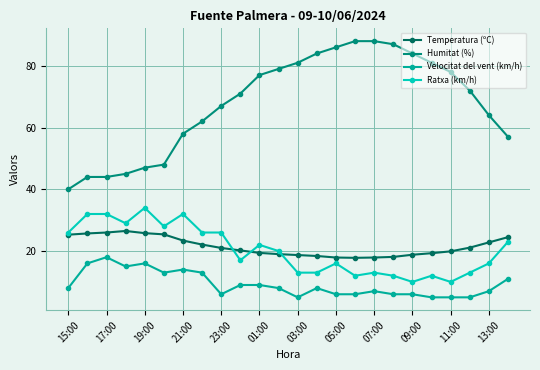

List the series in order of their peak value, lowest first.

Velocitat del vent (km/h), Temperatura (ºC), Ratxa (km/h), Humitat (%)